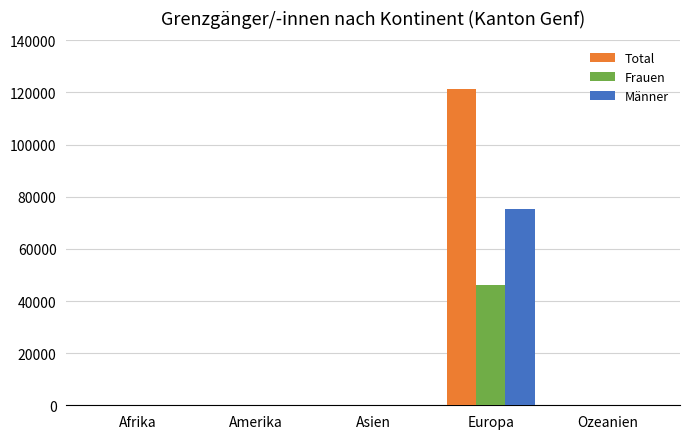

Which series has the widest spread of values?

Total